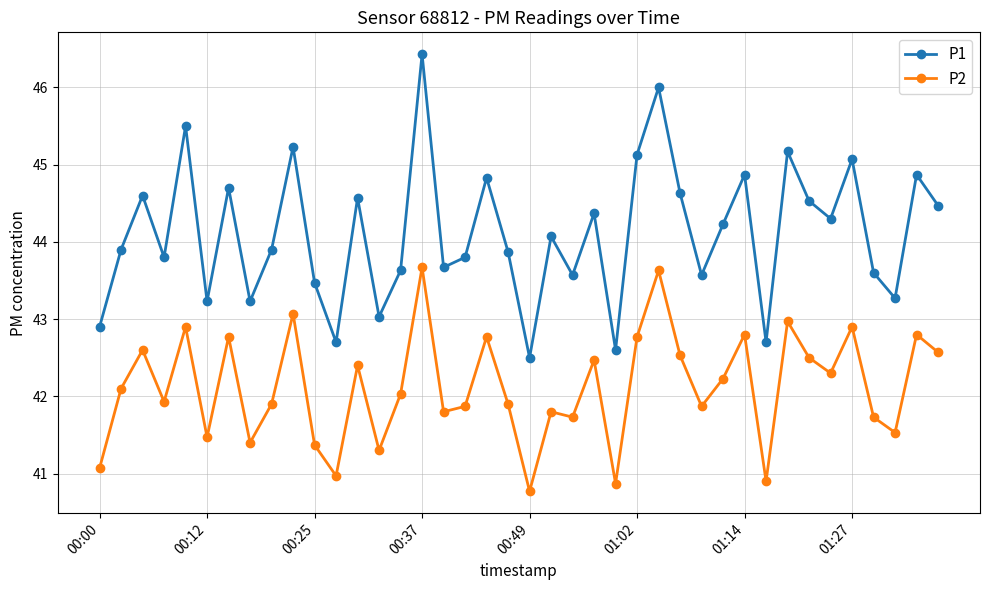

Rank the series by their maximum value, from lowest to highest.

P2, P1